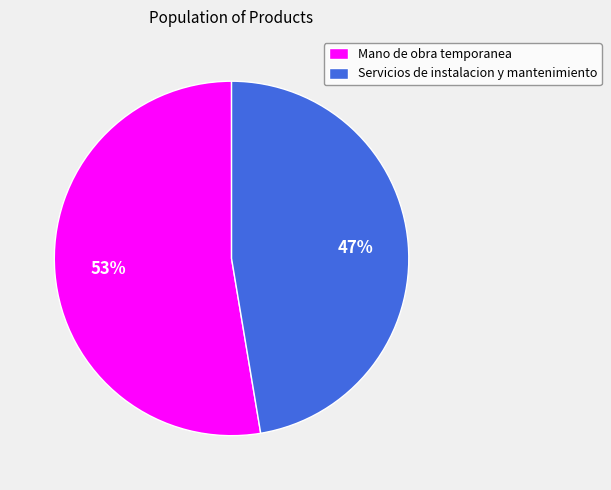

Approximately how many times larger is the value at Mano de obra temporanea compared to Servicios de instalacion y mantenimiento?

1.1